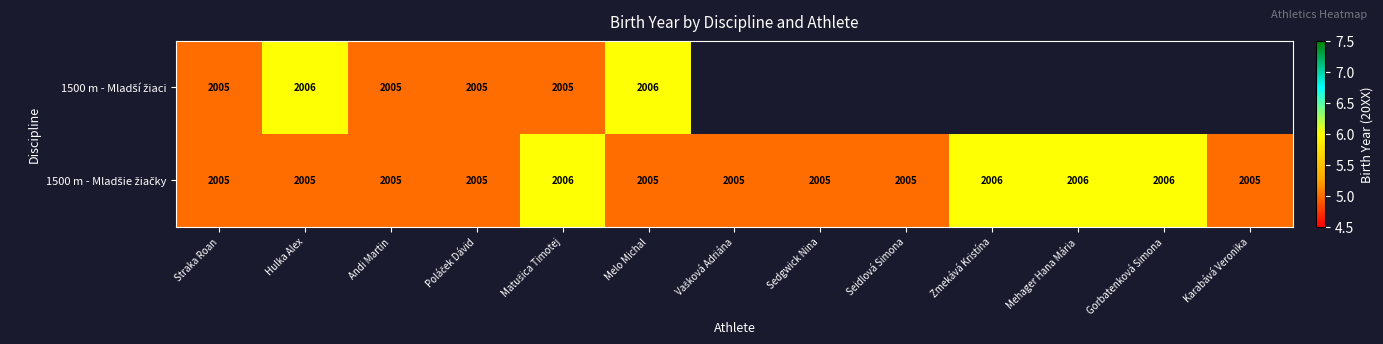

What is the total value across all series at Melo Michal?

4011